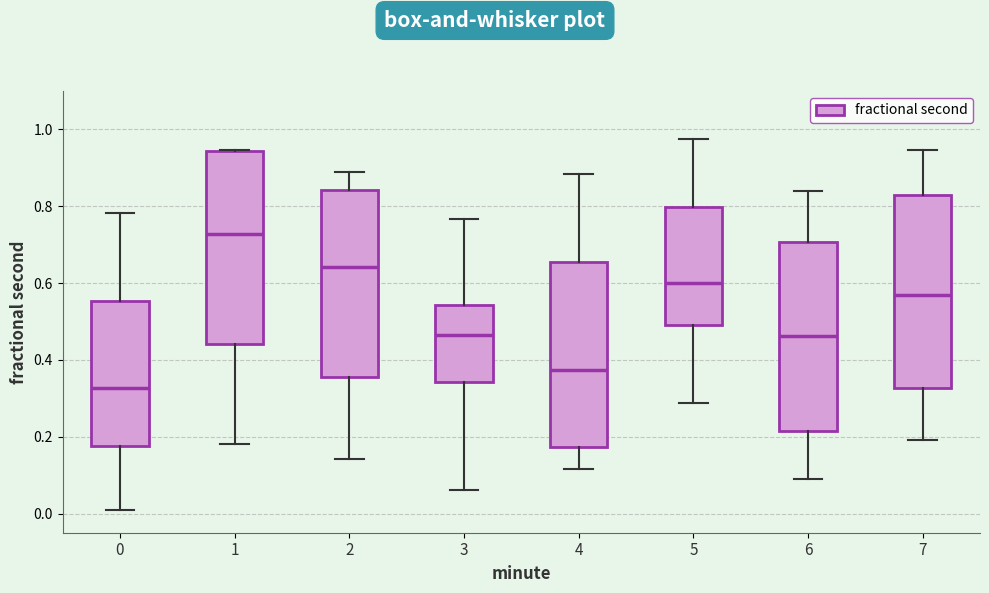

Where is the lower edge of the box at x = 4 on the y-axis? The values are not printed on the chart, so give them approximately, as read against the axis.

0.18